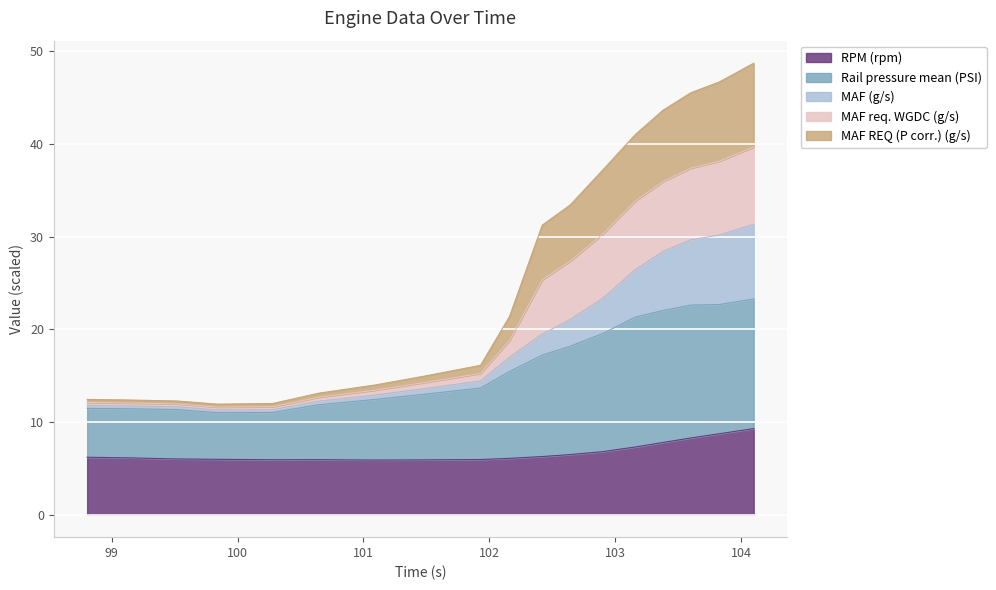

What position from the right is 103.828?

2